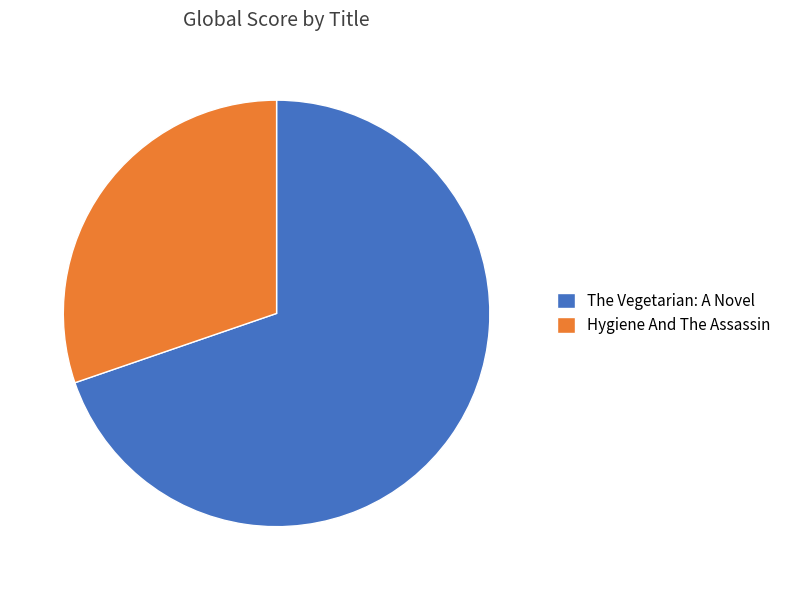

What is the ratio of the value at Hygiene And The Assassin to the value at The Vegetarian: A Novel?

0.4